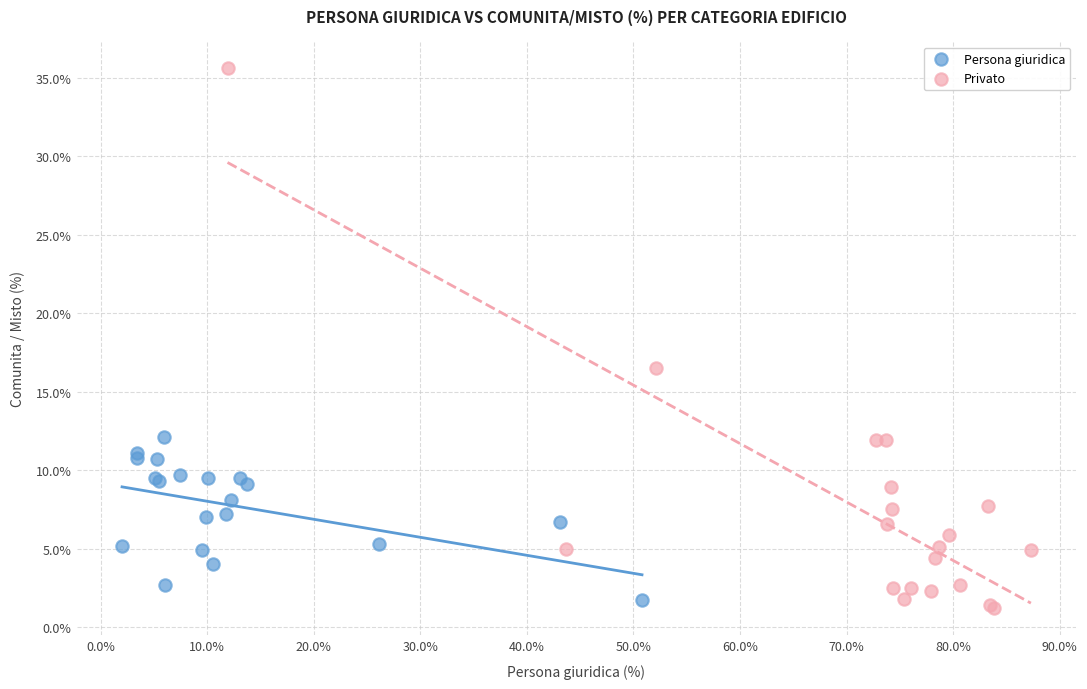

Which series reaches the minimum Y coordinate?

Privato